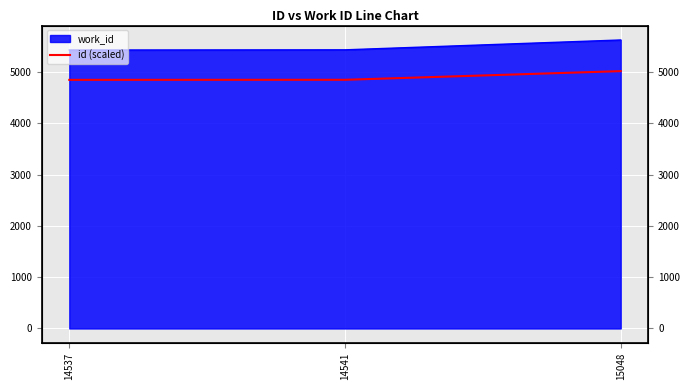

What is the change in value from 14537 to 14541?

+1.3